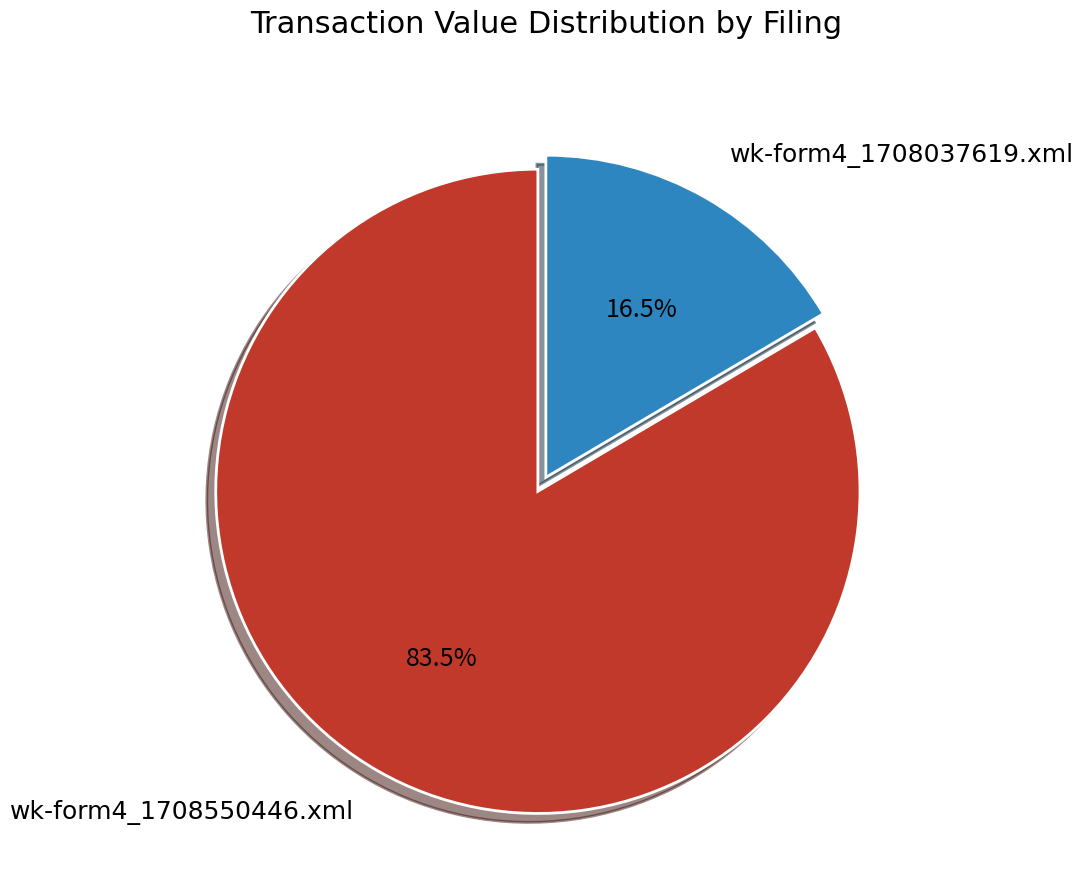

Which has a higher value, wk-form4_1708037619.xml or wk-form4_1708550446.xml?

wk-form4_1708550446.xml